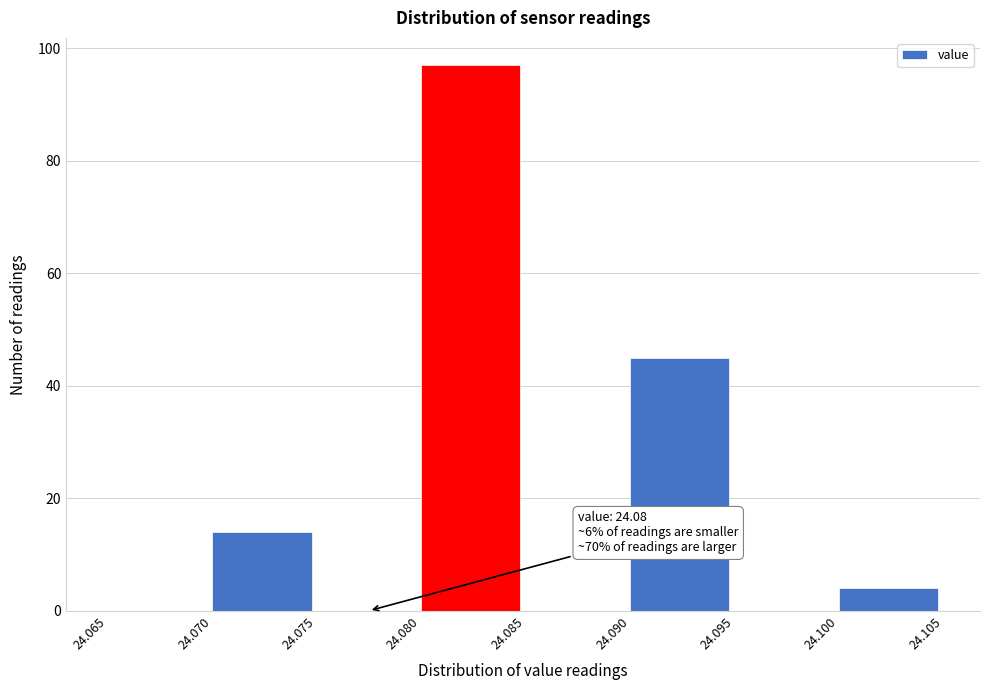

Which range on the x-axis has the tallest bar?

24.080 to 24.085